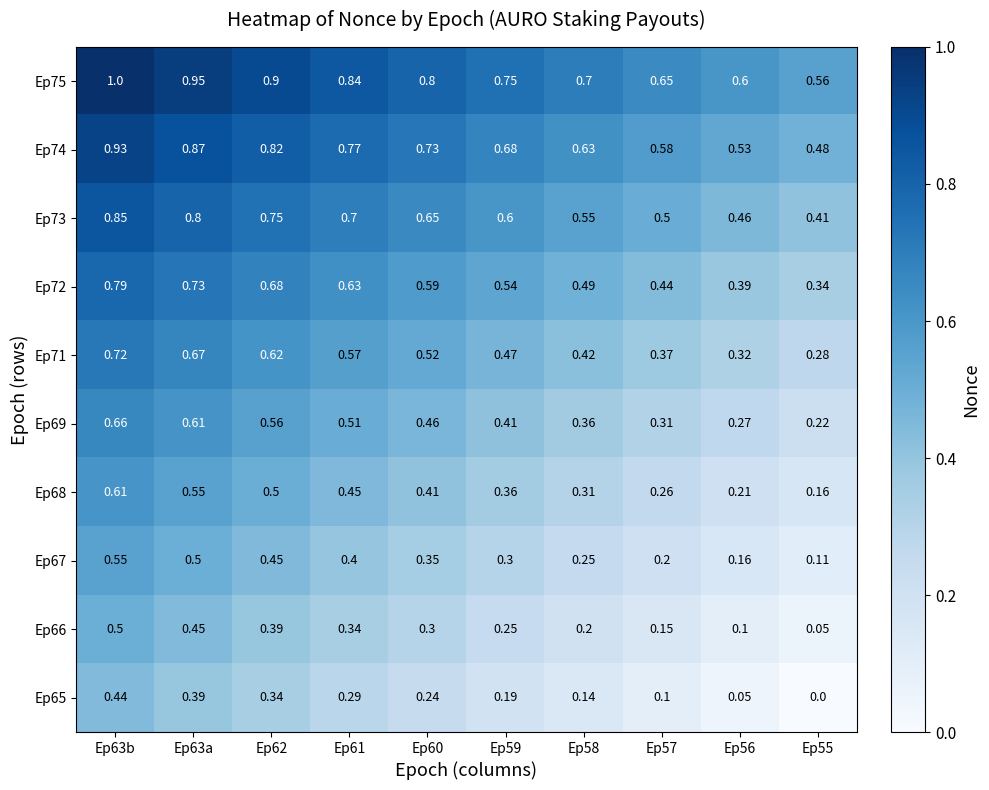

Is the value of Ep71 at Ep57 greater than the value of Ep75 at Ep57?

No